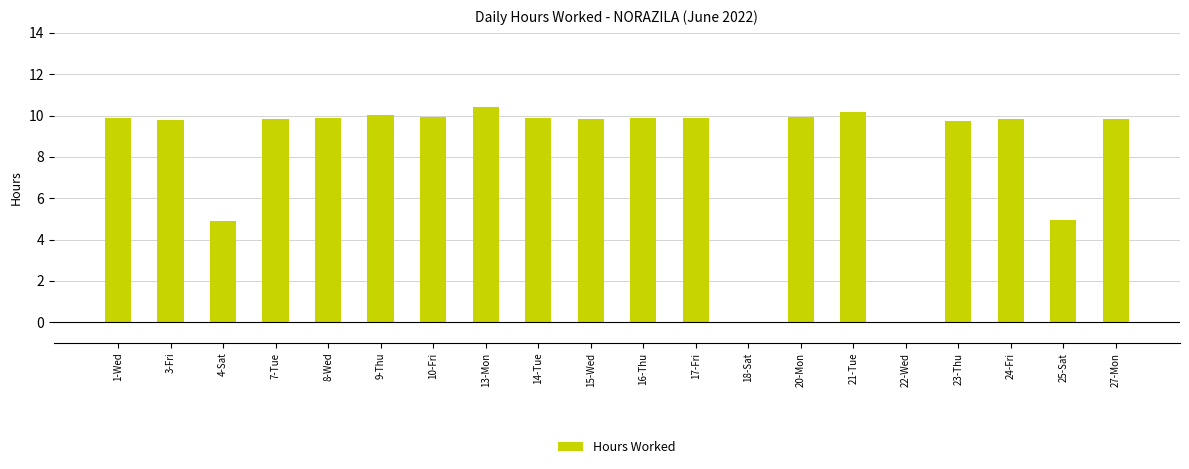

What is the sum of the values at 15-Wed and 14-Tue?

19.7